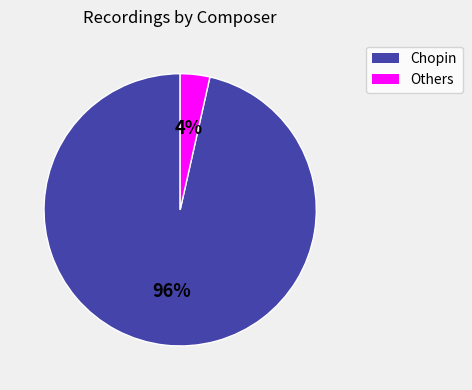

To the nearest percent, what is the average slice percentage?

50%